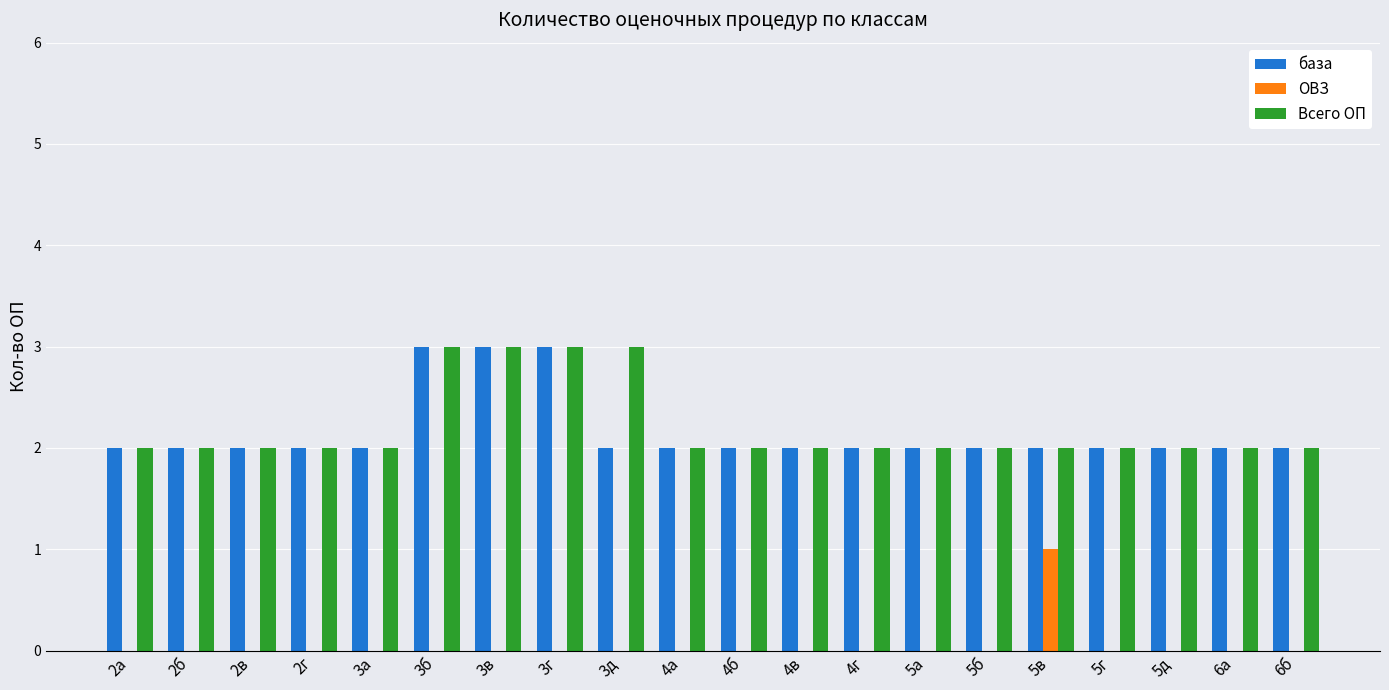

True or false: база has a value of 2 at 5а.

True